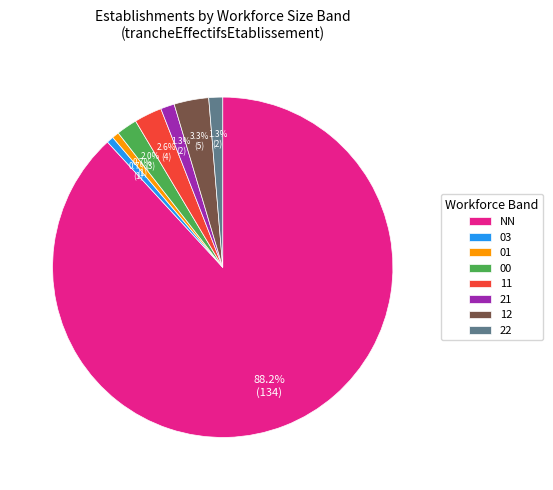

Which has a higher value, 12 or 21?

12